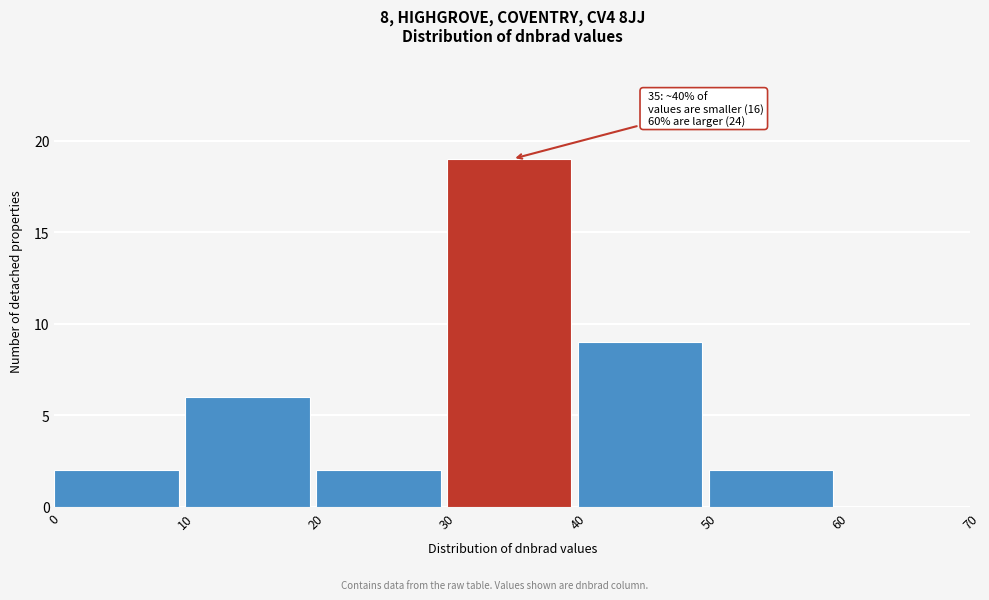

Which range on the x-axis has the tallest bar?

30 to 40